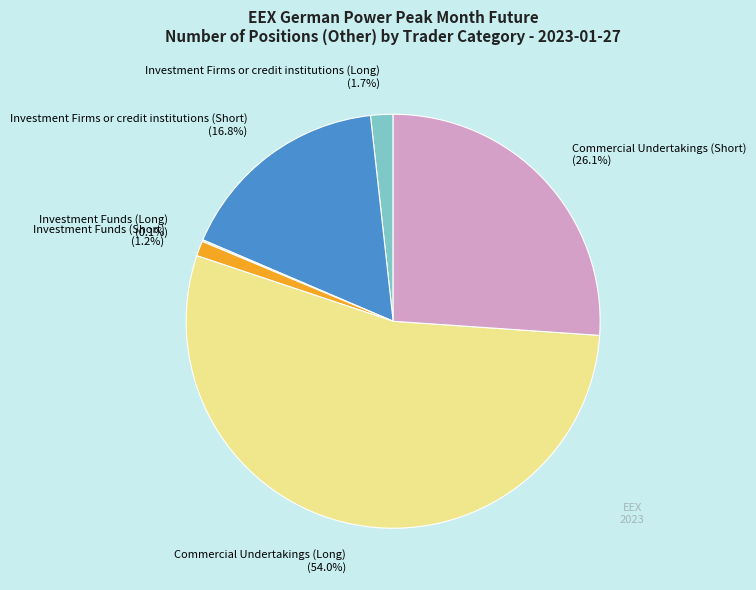

Between Investment Firms or credit institutions (Long) and Commercial Undertakings (Long), which is larger?

Commercial Undertakings (Long)